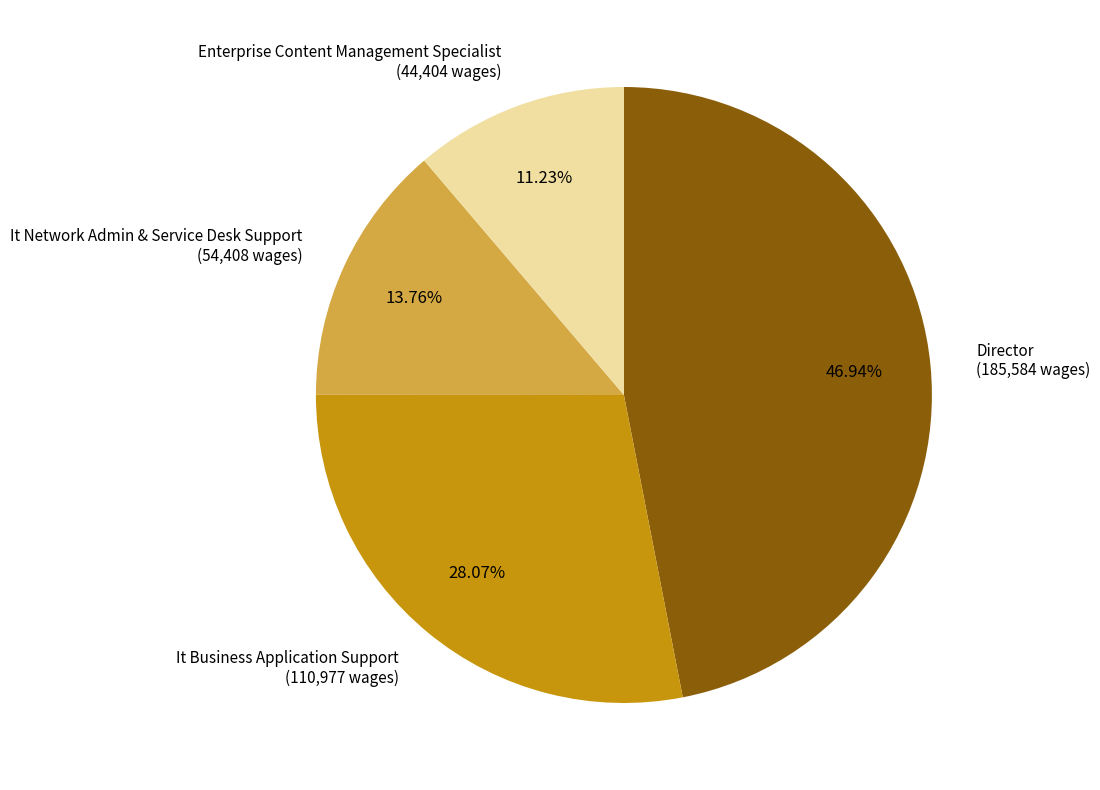

How much of the chart is everything except Director?

53.1%